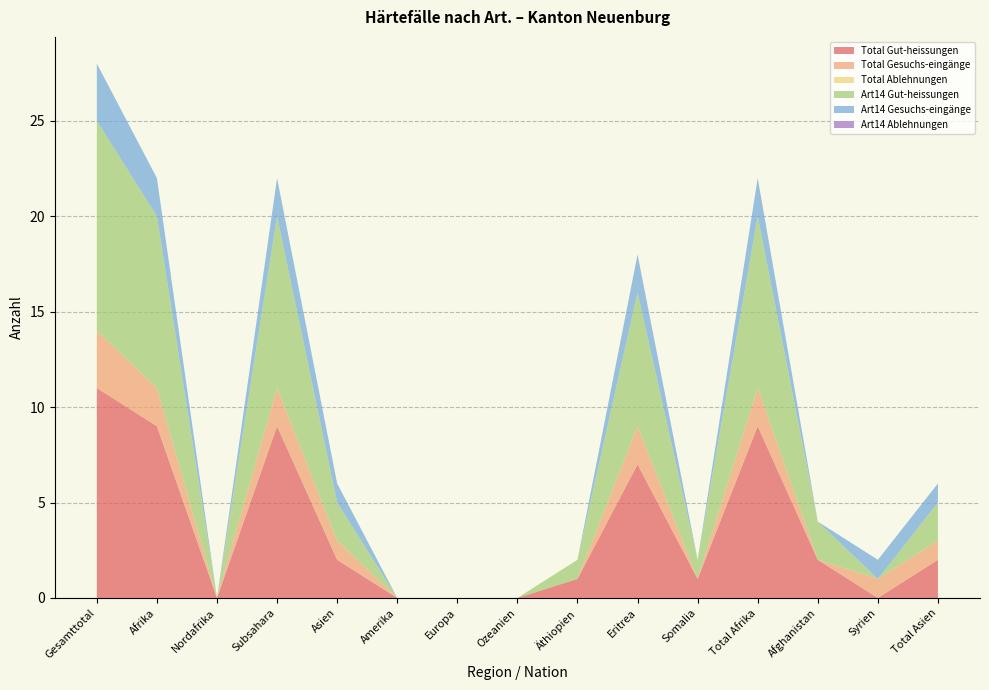

Reading left to right, what are all the values shown in this chart?

Total Gut-heissungen: 11	9	0	9	2	0	0	0	1	7	1	9	2	0	2
Total Gesuchs-eingänge: 3	2	0	2	1	0	0	0	0	2	0	2	0	1	1
Total Ablehnungen: 0	0	0	0	0	0	0	0	0	0	0	0	0	0	0
Art14 Gut-heissungen: 11	9	0	9	2	0	0	0	1	7	1	9	2	0	2
Art14 Gesuchs-eingänge: 3	2	0	2	1	0	0	0	0	2	0	2	0	1	1
Art14 Ablehnungen: 0	0	0	0	0	0	0	0	0	0	0	0	0	0	0